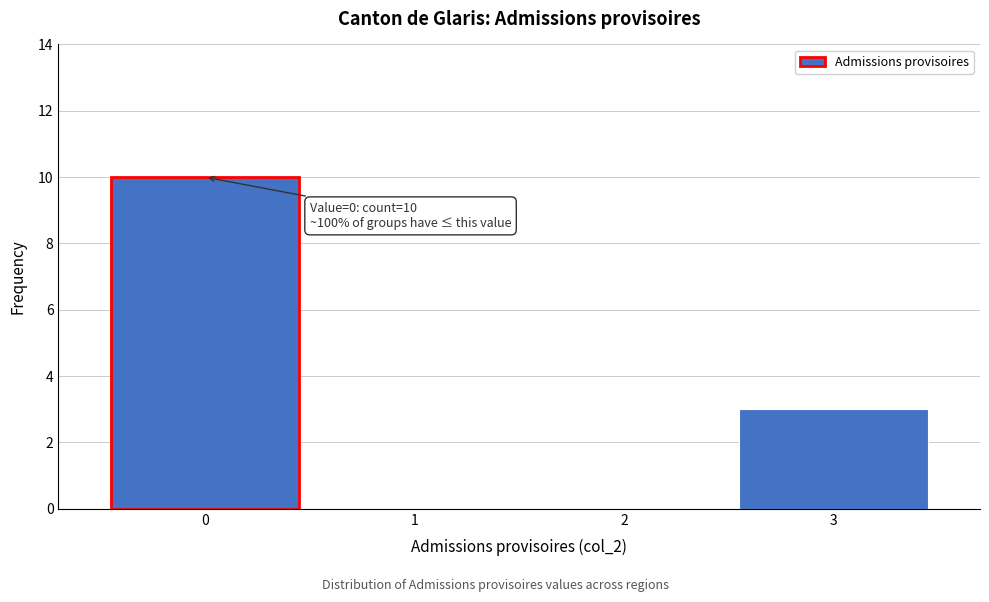

Over which range of the x-axis is the bar tallest?

-0.5 to 0.5